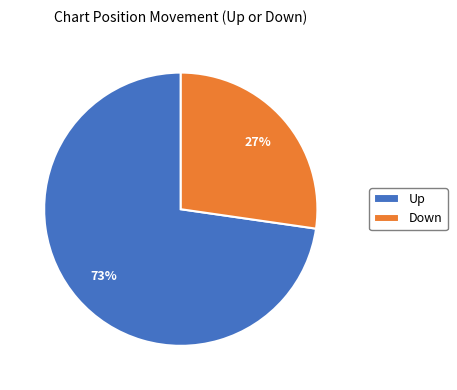

True or false: Down accounts for 41% of the total.

False